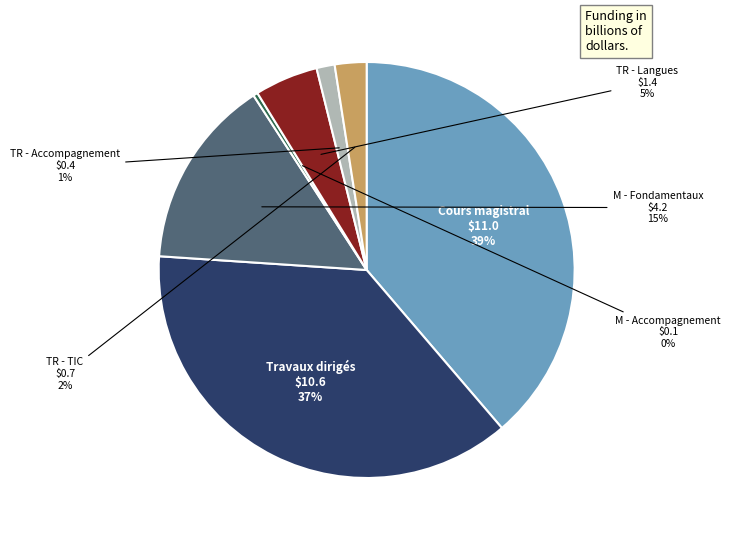

To the nearest percent, what is the average slice percentage?

14%